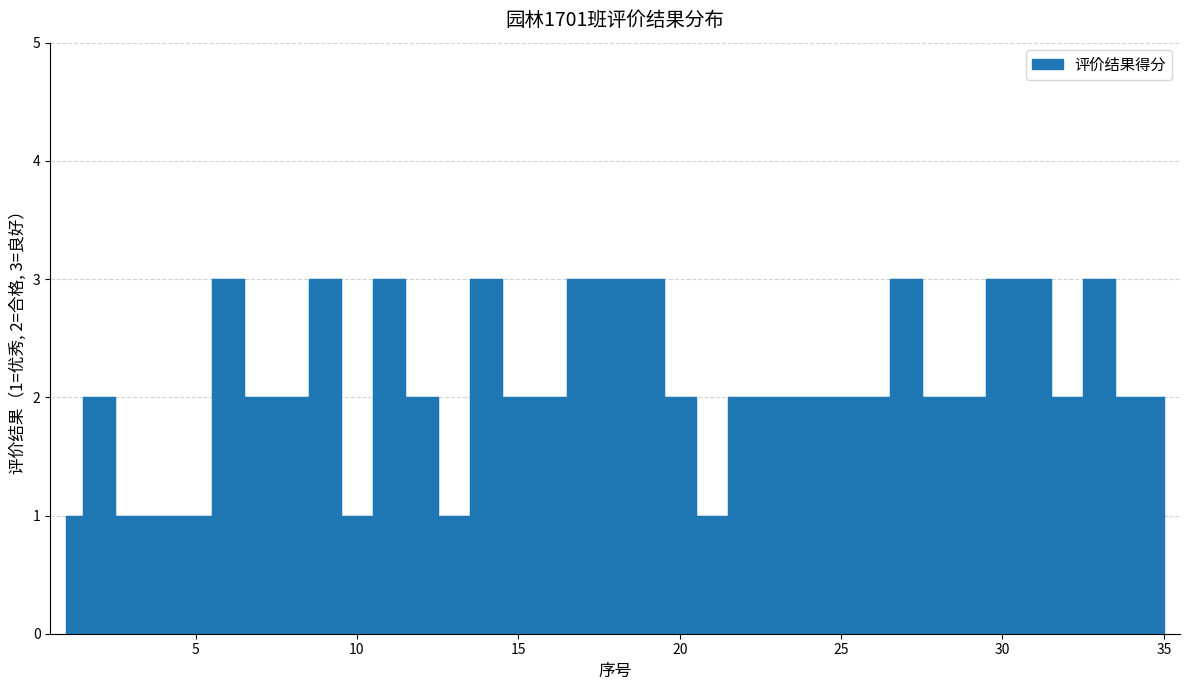

What is the change in value from 5 to 20?

+1